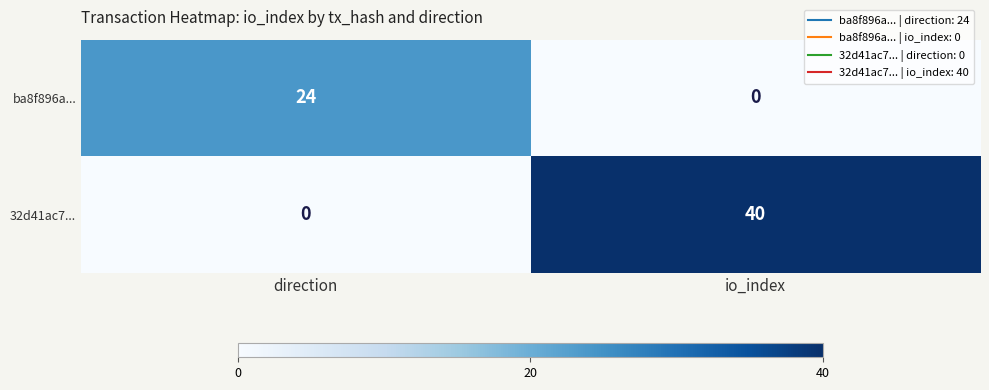

Reading left to right, what are all the values shown in this chart?

ba8f896a...: 24	0
32d41ac7...: 0	40